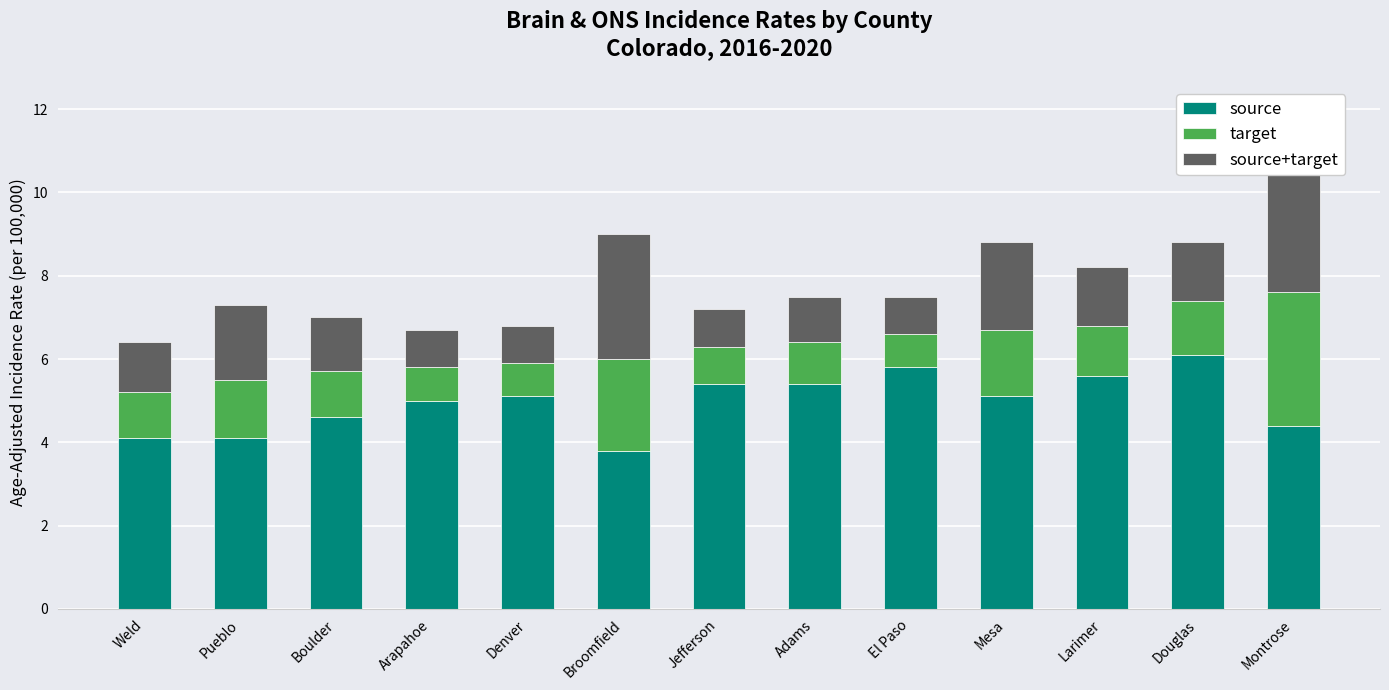

What is the difference between the highest and lowest values at Denver?

4.3